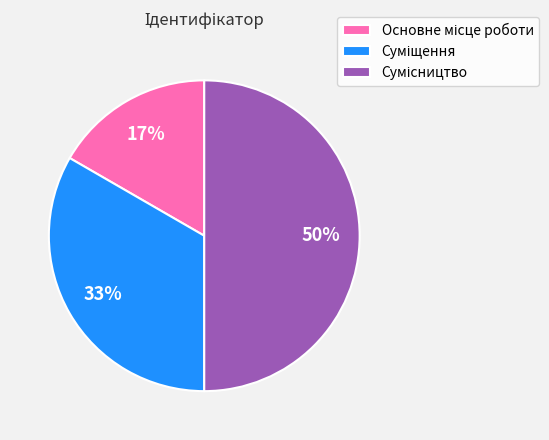

To the nearest percent, what is the difference between the largest and smallest slice percentages?

33%